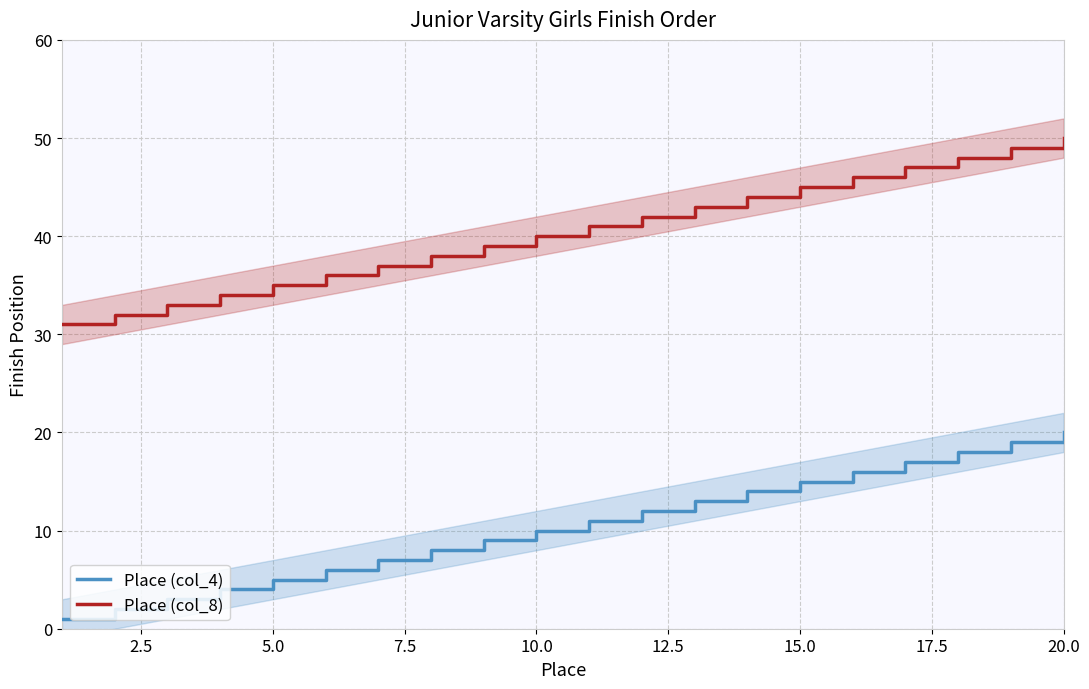

How many lines are shown in the chart?

2